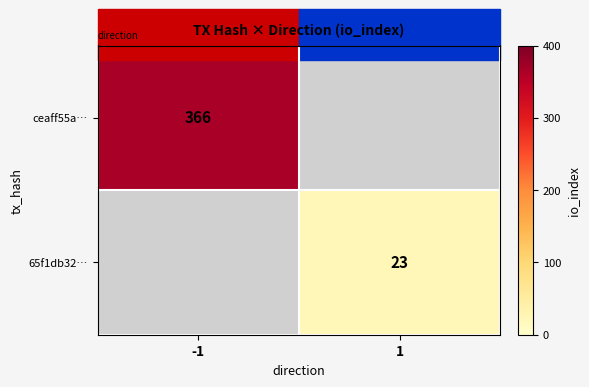

True or false: 65f1db32… has a value of 23 at 1.

True